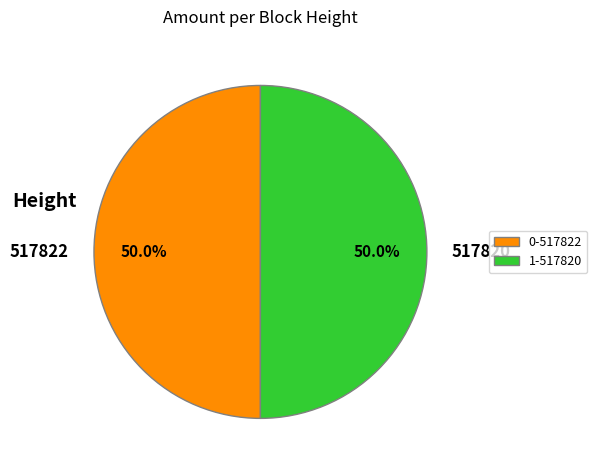

What is the ratio of the value at 1-517820 to the value at 0-517822?

1.0